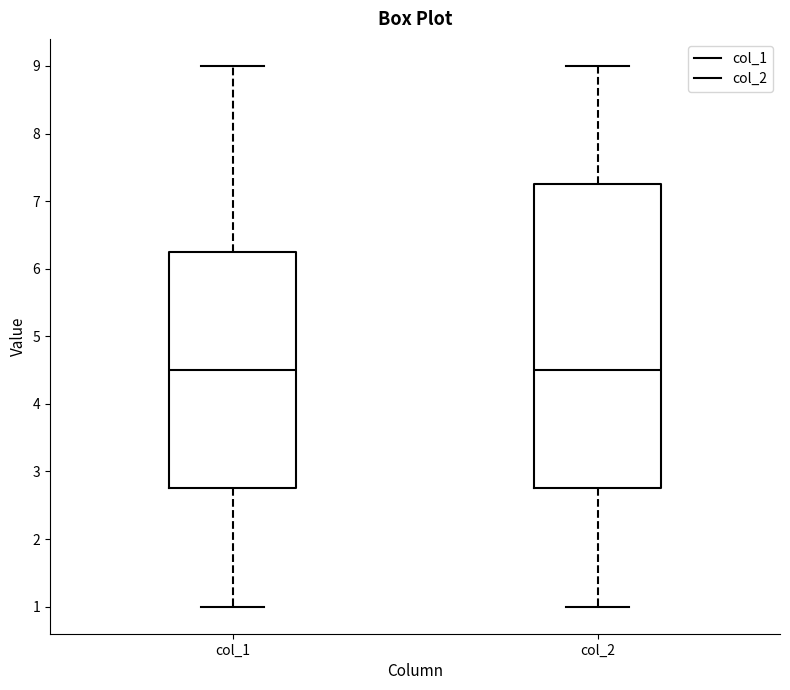

Reading left to right, transcribe this box plot: for each box, give where its median line is, the range the box spans, and where its two whiskers end, as read against the y-axis. The values are not printed on the chart, so give them approximately, as read against the axis.

col_1: median 4.5, box 2.8 to 6.3, whiskers 1.0 to 9.0
col_2: median 4.5, box 2.8 to 7.3, whiskers 1.0 to 9.0